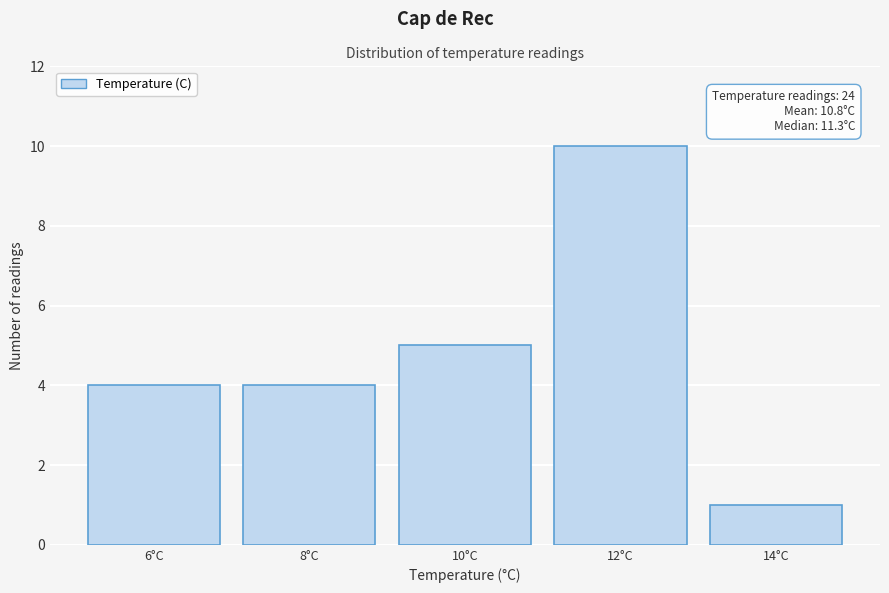

Reading left to right, list all the values displayed in this chart.

4	4	5	10	1